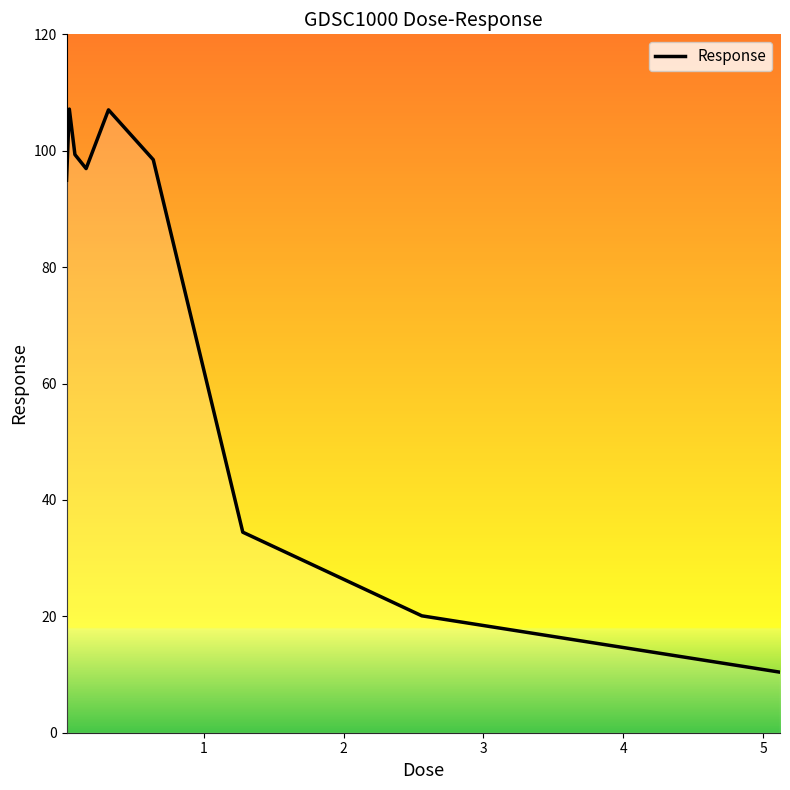

How many lines are shown in the chart?

1